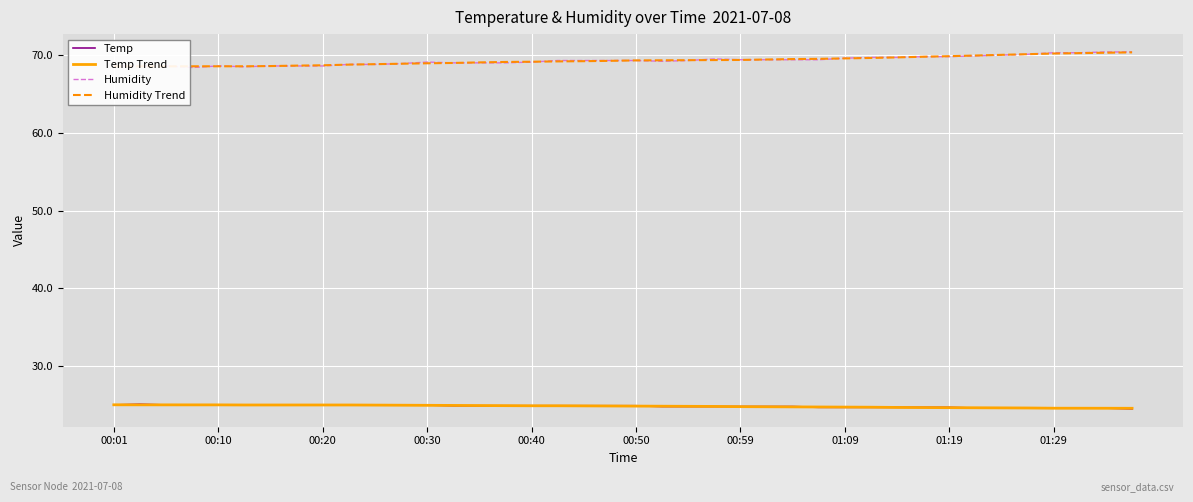

True or false: Temp Trend and Humidity cross at least once.

False